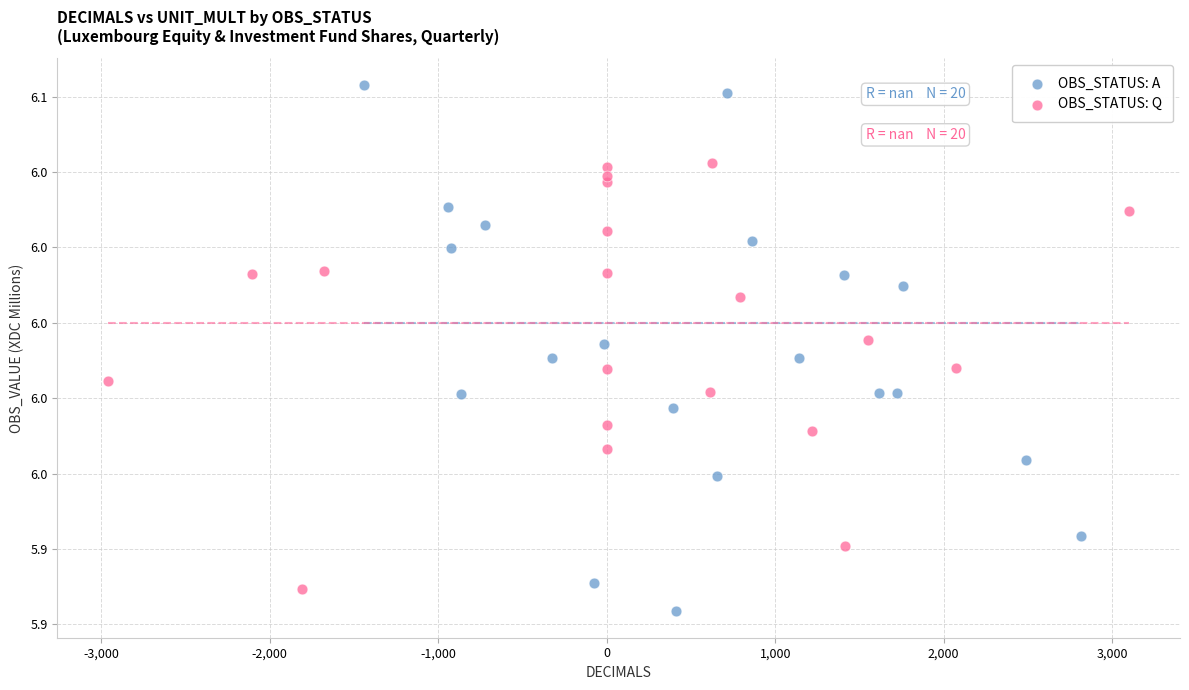

Which series has the widest spread of Y values?

OBS_STATUS: A